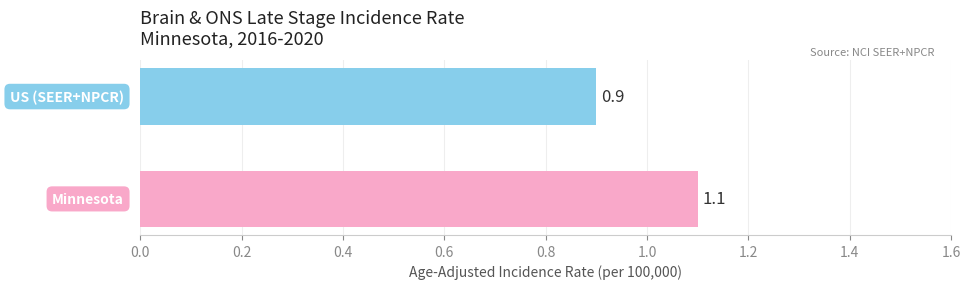

What is the average value?

1.0